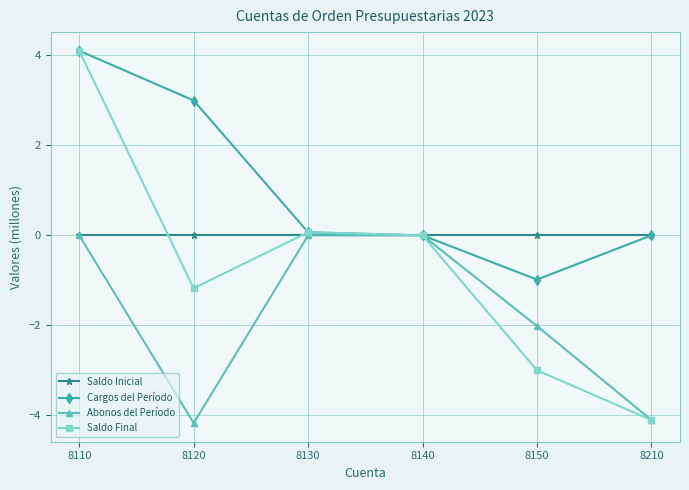

Where does the Cargos del Período series first go above 0?

8110